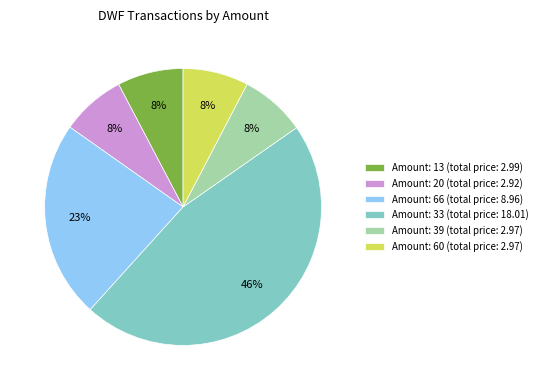

Which category has the biggest portion of the pie?

Amount: 33 (total price: 18.01)